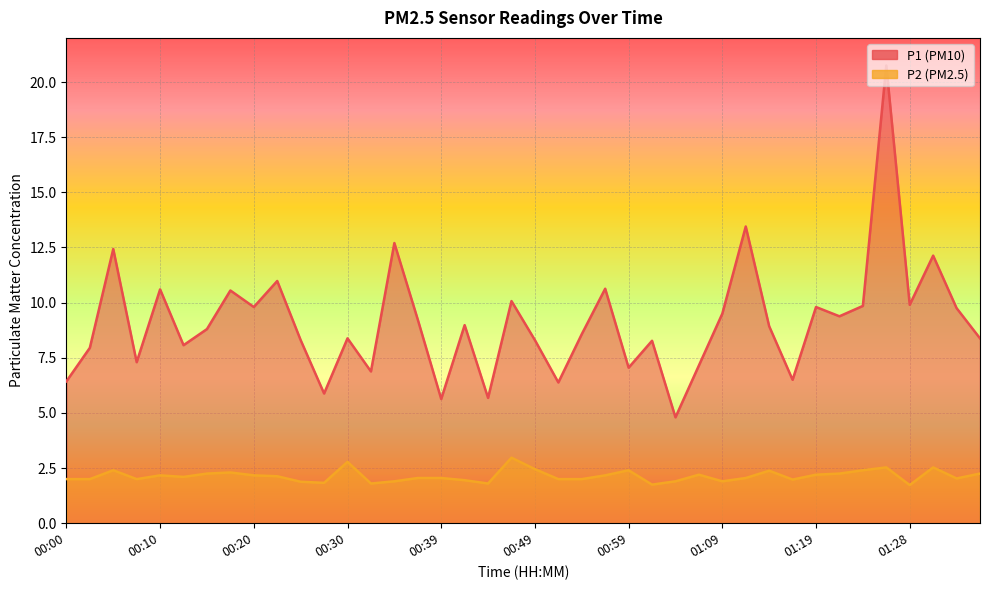

How many categories are shown in the chart?

40